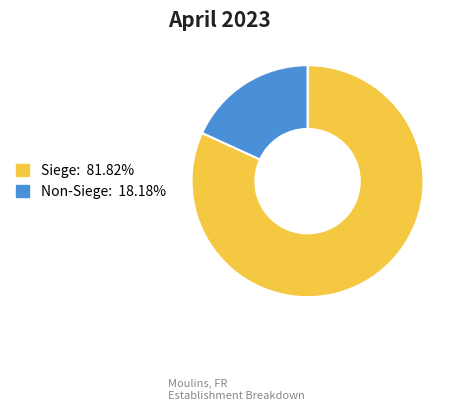

Does any single category account for the majority?

Yes